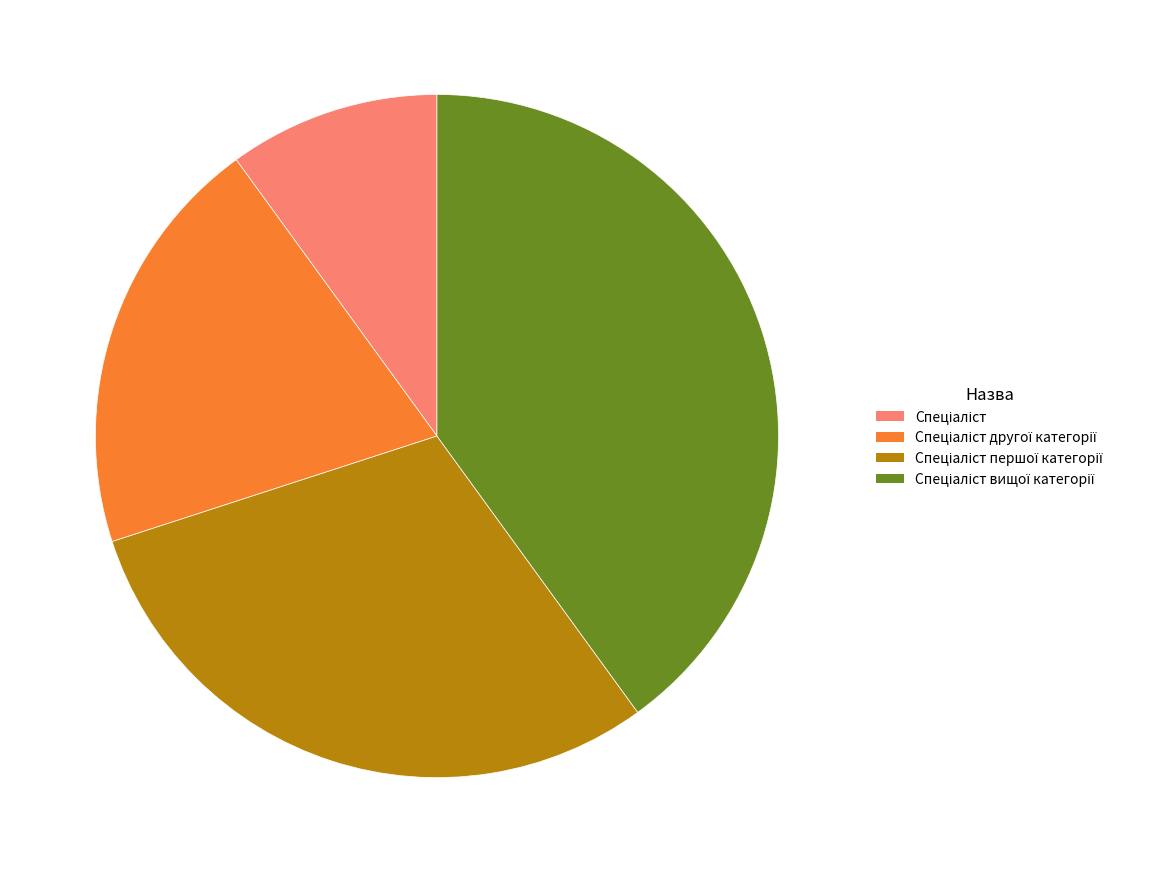

Is there a majority slice in this chart?

No